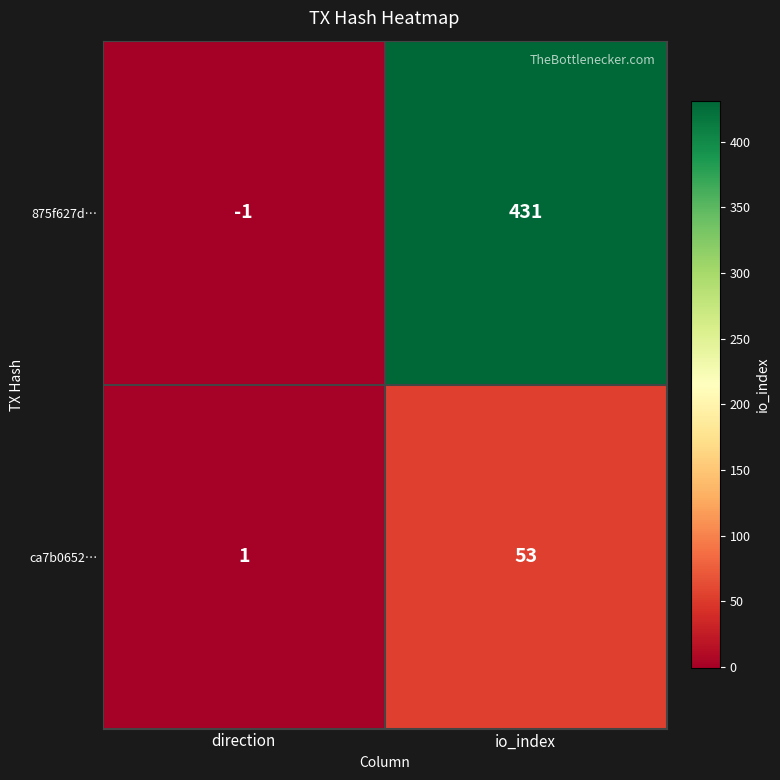

Reading right to left, transcribe all the data shown in this chart.

875f627d…: io_index=431	direction=-1
ca7b0652…: io_index=53	direction=1